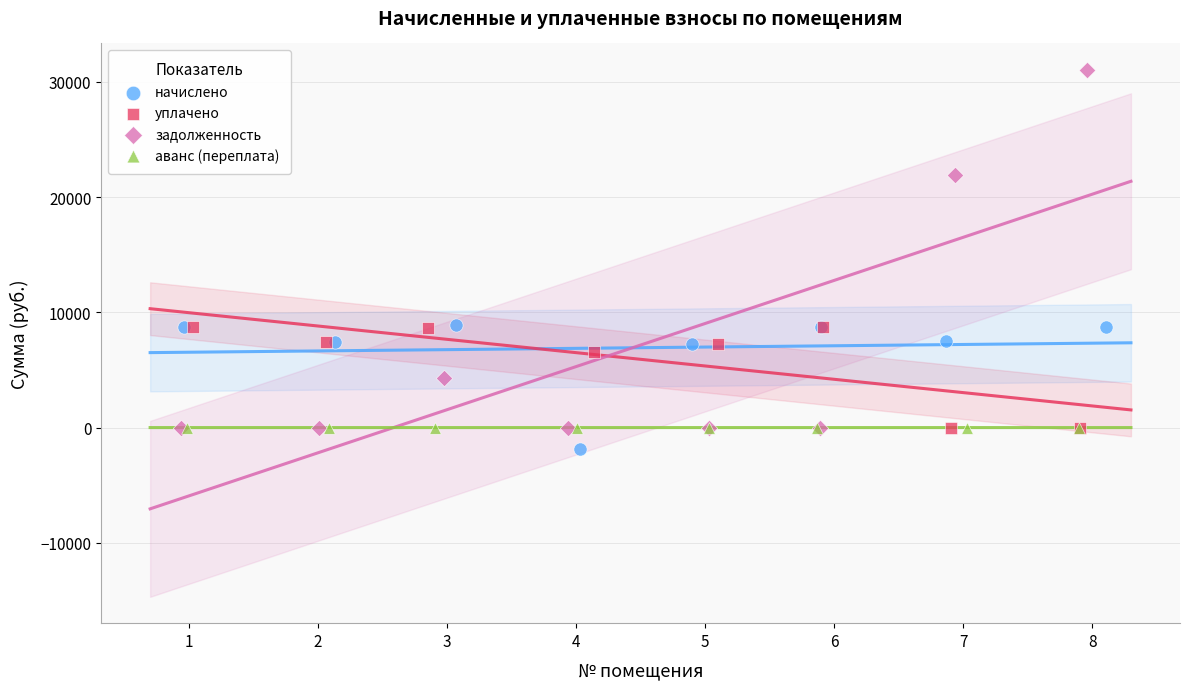

Which series has the widest spread of Y values?

задолженность